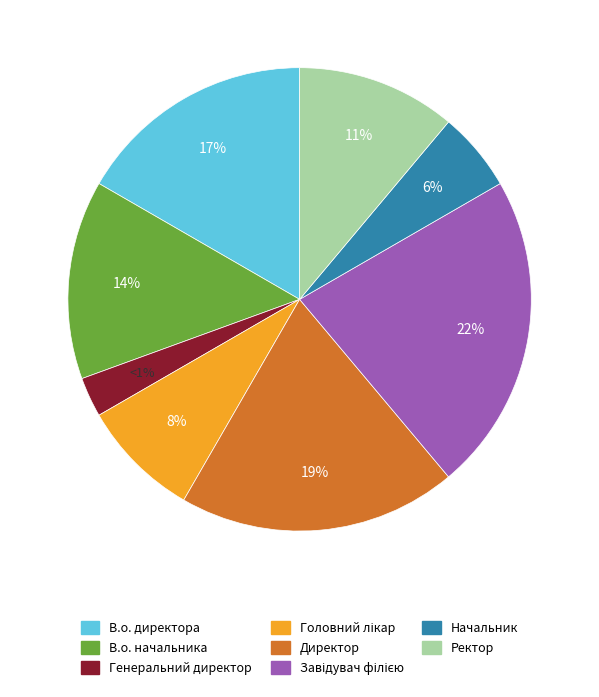

To the nearest percent, what is the difference between the Директор and Генеральний директор slice percentages?

17%